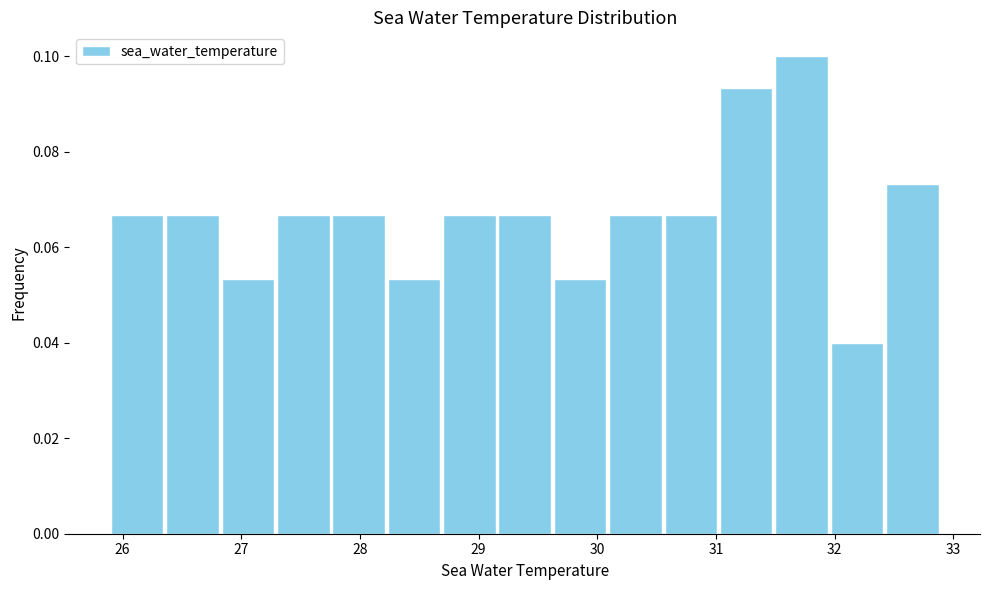

Which range on the x-axis has the tallest bar?

31.5 to 32.0